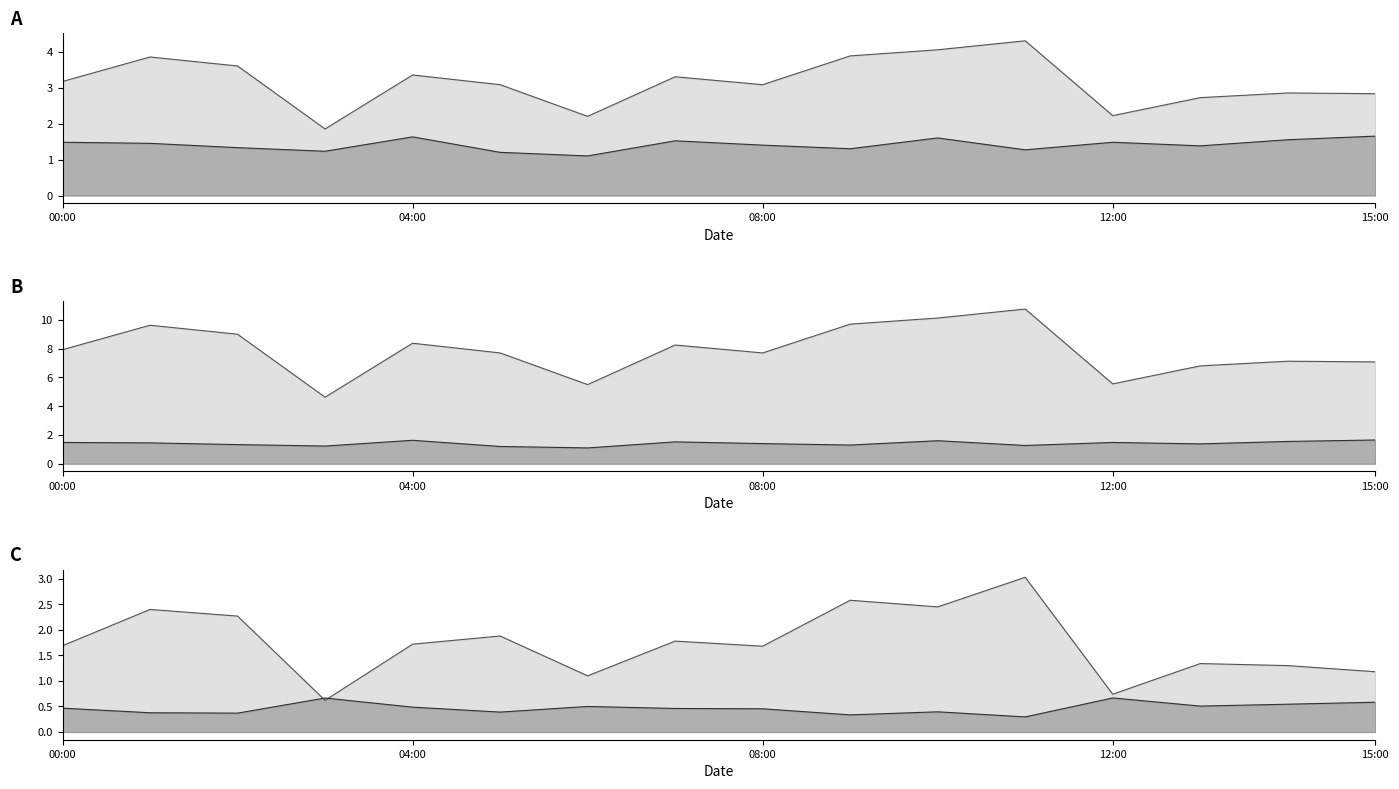

List the labels in order of P2 value, smallest first.

06:00, 05:00, 03:00, 11:00, 09:00, 02:00, 13:00, 08:00, 01:00, 00:00, 12:00, 07:00, 14:00, 10:00, 04:00, 15:00